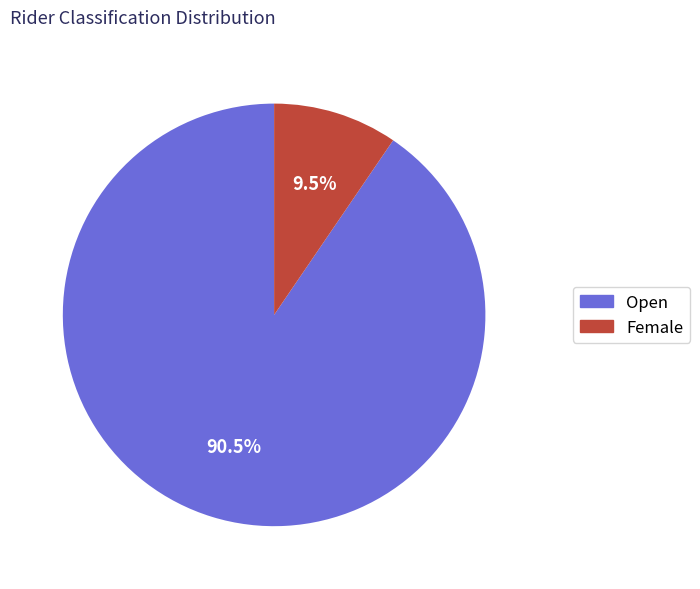

Which category accounts for the majority?

Open